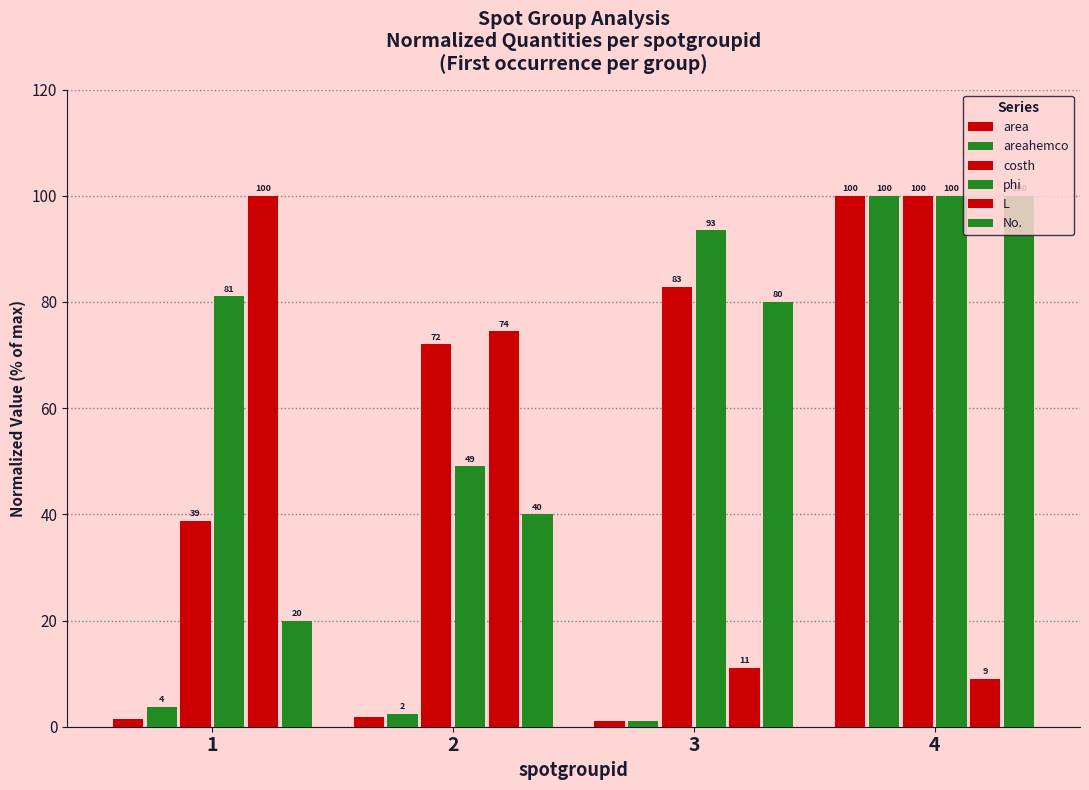

Which series has the widest spread of values?

areahemco